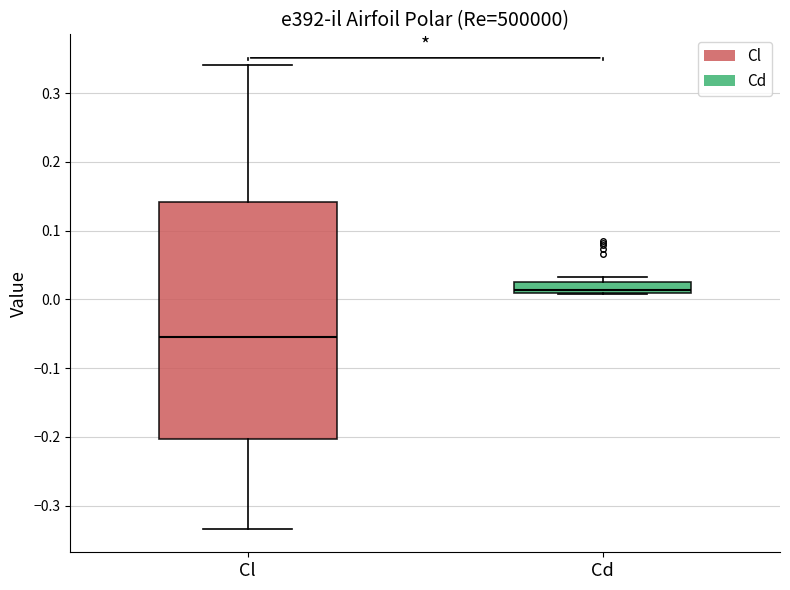

Comparing the boxes themselves (not the whiskers), which one is the tallest?

Cl